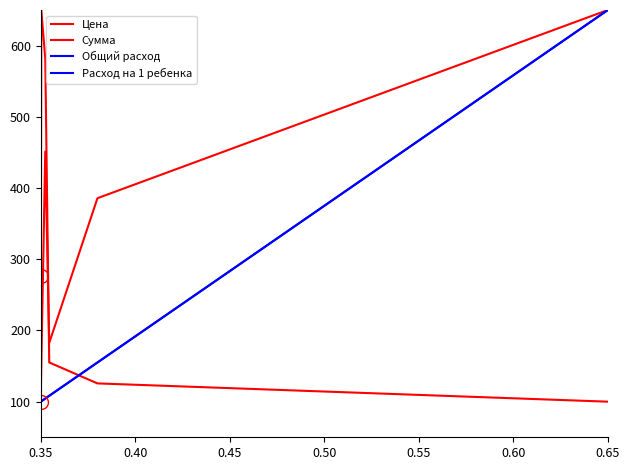

At which label does Расход на 1 ребенка reach its minimum?

0.35